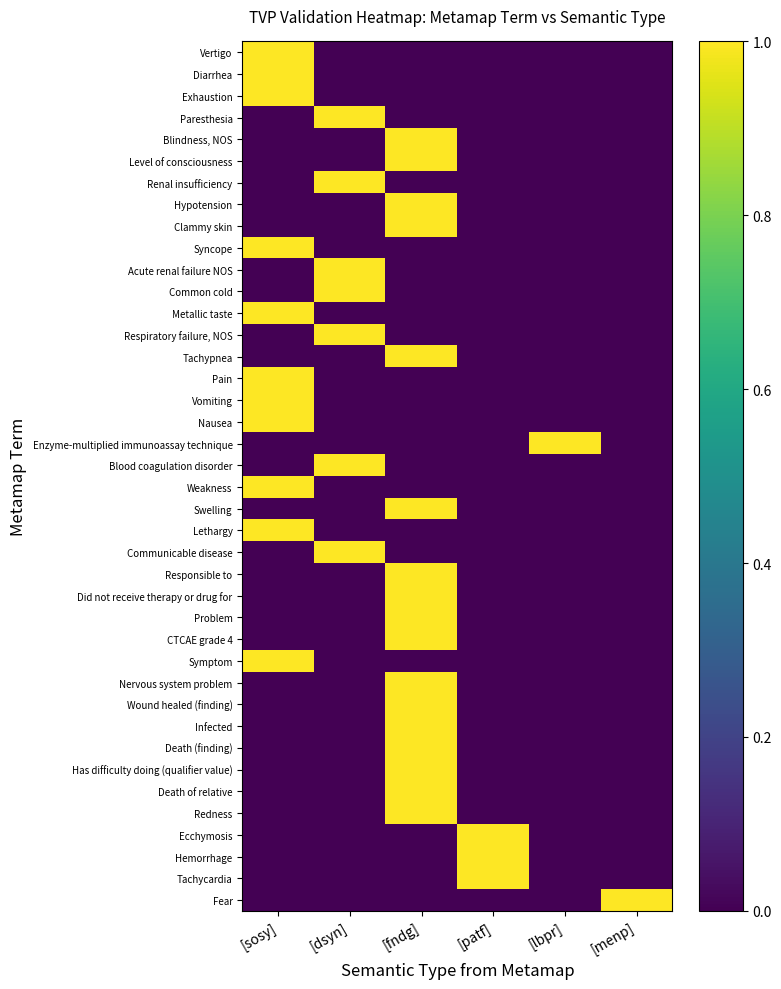

Reading left to right, list all the values displayed in this chart.

Vertigo: [sosy]=1	[dsyn]=0	[fndg]=0	[patf]=0	[lbpr]=0	[menp]=0
Diarrhea: [sosy]=1	[dsyn]=0	[fndg]=0	[patf]=0	[lbpr]=0	[menp]=0
Exhaustion: [sosy]=1	[dsyn]=0	[fndg]=0	[patf]=0	[lbpr]=0	[menp]=0
Paresthesia: [sosy]=0	[dsyn]=1	[fndg]=0	[patf]=0	[lbpr]=0	[menp]=0
Blindness, NOS: [sosy]=0	[dsyn]=0	[fndg]=1	[patf]=0	[lbpr]=0	[menp]=0
Level of consciousness: [sosy]=0	[dsyn]=0	[fndg]=1	[patf]=0	[lbpr]=0	[menp]=0
Renal insufficiency: [sosy]=0	[dsyn]=1	[fndg]=0	[patf]=0	[lbpr]=0	[menp]=0
Hypotension: [sosy]=0	[dsyn]=0	[fndg]=1	[patf]=0	[lbpr]=0	[menp]=0
Clammy skin: [sosy]=0	[dsyn]=0	[fndg]=1	[patf]=0	[lbpr]=0	[menp]=0
Syncope: [sosy]=1	[dsyn]=0	[fndg]=0	[patf]=0	[lbpr]=0	[menp]=0
Acute renal failure NOS: [sosy]=0	[dsyn]=1	[fndg]=0	[patf]=0	[lbpr]=0	[menp]=0
Common cold: [sosy]=0	[dsyn]=1	[fndg]=0	[patf]=0	[lbpr]=0	[menp]=0
Metallic taste: [sosy]=1	[dsyn]=0	[fndg]=0	[patf]=0	[lbpr]=0	[menp]=0
Respiratory failure, NOS: [sosy]=0	[dsyn]=1	[fndg]=0	[patf]=0	[lbpr]=0	[menp]=0
Tachypnea: [sosy]=0	[dsyn]=0	[fndg]=1	[patf]=0	[lbpr]=0	[menp]=0
Pain: [sosy]=1	[dsyn]=0	[fndg]=0	[patf]=0	[lbpr]=0	[menp]=0
Vomiting: [sosy]=1	[dsyn]=0	[fndg]=0	[patf]=0	[lbpr]=0	[menp]=0
Nausea: [sosy]=1	[dsyn]=0	[fndg]=0	[patf]=0	[lbpr]=0	[menp]=0
Enzyme-multiplied immunoassay technique: [sosy]=0	[dsyn]=0	[fndg]=0	[patf]=0	[lbpr]=1	[menp]=0
Blood coagulation disorder: [sosy]=0	[dsyn]=1	[fndg]=0	[patf]=0	[lbpr]=0	[menp]=0
Weakness: [sosy]=1	[dsyn]=0	[fndg]=0	[patf]=0	[lbpr]=0	[menp]=0
Swelling: [sosy]=0	[dsyn]=0	[fndg]=1	[patf]=0	[lbpr]=0	[menp]=0
Lethargy: [sosy]=1	[dsyn]=0	[fndg]=0	[patf]=0	[lbpr]=0	[menp]=0
Communicable disease: [sosy]=0	[dsyn]=1	[fndg]=0	[patf]=0	[lbpr]=0	[menp]=0
Responsible to: [sosy]=0	[dsyn]=0	[fndg]=1	[patf]=0	[lbpr]=0	[menp]=0
Did not receive therapy or drug for: [sosy]=0	[dsyn]=0	[fndg]=1	[patf]=0	[lbpr]=0	[menp]=0
Problem: [sosy]=0	[dsyn]=0	[fndg]=1	[patf]=0	[lbpr]=0	[menp]=0
CTCAE grade 4: [sosy]=0	[dsyn]=0	[fndg]=1	[patf]=0	[lbpr]=0	[menp]=0
Symptom: [sosy]=1	[dsyn]=0	[fndg]=0	[patf]=0	[lbpr]=0	[menp]=0
Nervous system problem: [sosy]=0	[dsyn]=0	[fndg]=1	[patf]=0	[lbpr]=0	[menp]=0
Wound healed (finding): [sosy]=0	[dsyn]=0	[fndg]=1	[patf]=0	[lbpr]=0	[menp]=0
Infected: [sosy]=0	[dsyn]=0	[fndg]=1	[patf]=0	[lbpr]=0	[menp]=0
Death (finding): [sosy]=0	[dsyn]=0	[fndg]=1	[patf]=0	[lbpr]=0	[menp]=0
Has difficulty doing (qualifier value): [sosy]=0	[dsyn]=0	[fndg]=1	[patf]=0	[lbpr]=0	[menp]=0
Death of relative: [sosy]=0	[dsyn]=0	[fndg]=1	[patf]=0	[lbpr]=0	[menp]=0
Redness: [sosy]=0	[dsyn]=0	[fndg]=1	[patf]=0	[lbpr]=0	[menp]=0
Ecchymosis: [sosy]=0	[dsyn]=0	[fndg]=0	[patf]=1	[lbpr]=0	[menp]=0
Hemorrhage: [sosy]=0	[dsyn]=0	[fndg]=0	[patf]=1	[lbpr]=0	[menp]=0
Tachycardia: [sosy]=0	[dsyn]=0	[fndg]=0	[patf]=1	[lbpr]=0	[menp]=0
Fear: [sosy]=0	[dsyn]=0	[fndg]=0	[patf]=0	[lbpr]=0	[menp]=1